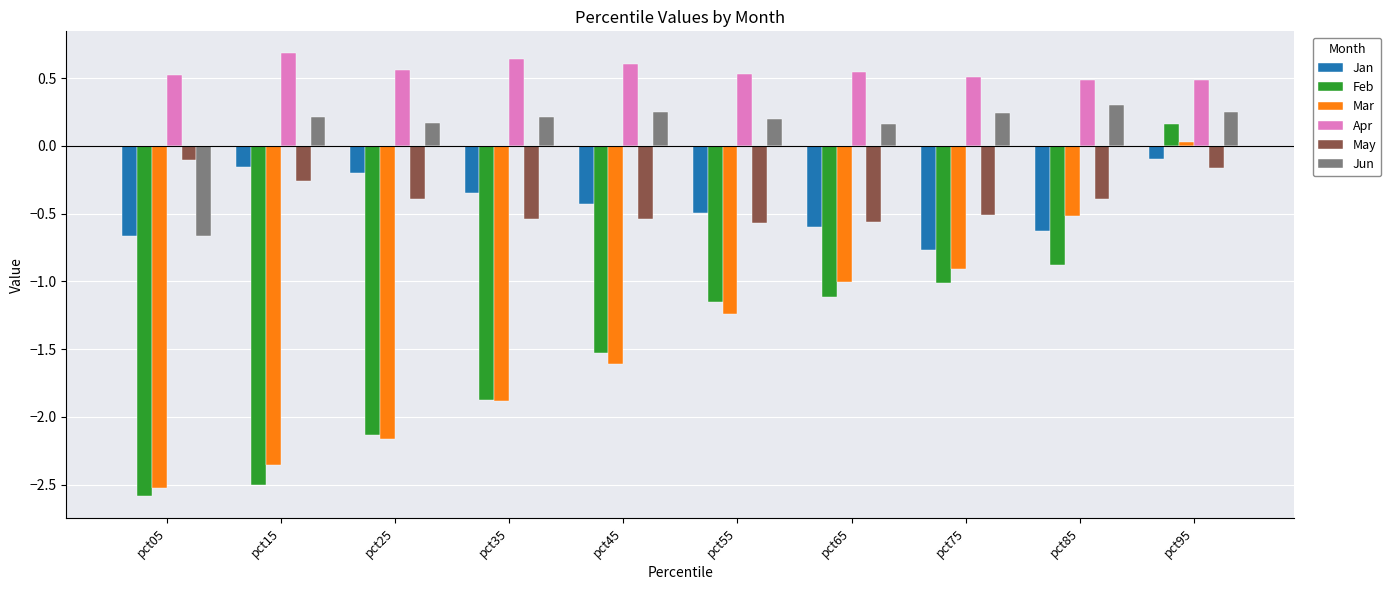

At which category does the chart reach its minimum across all series?

pct05